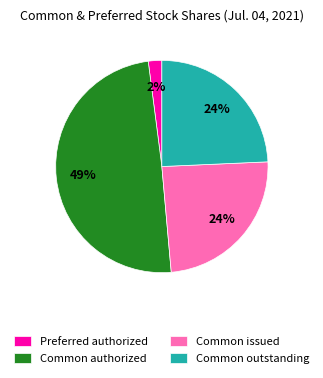

Which category has the smallest portion of the pie?

Preferred authorized